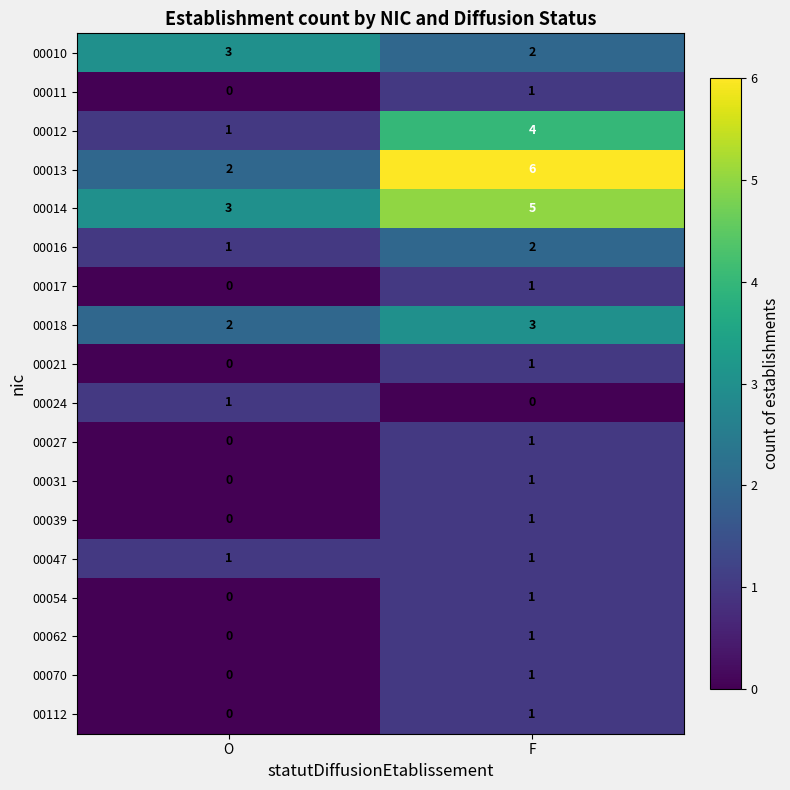

How many distinct data groups are displayed?

18